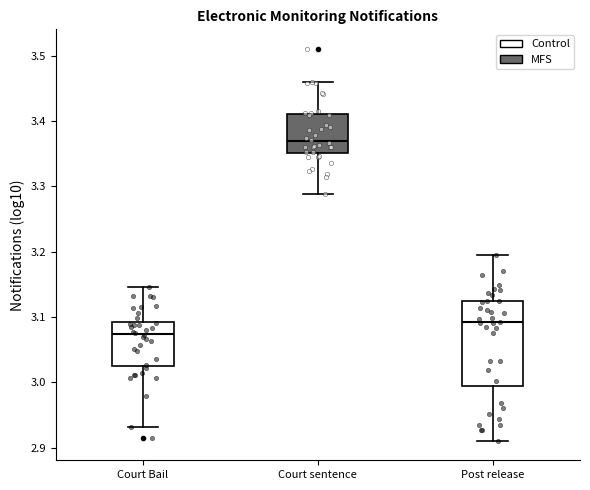

Reading left to right, transcribe this box plot: for each box, give where its median line is, the range the box spans, and where its two whiskers end, as read against the y-axis. The values are not printed on the chart, so give them approximately, as read against the axis.

Court Bail: median 3.07, box 3.03 to 3.09, whiskers 2.93 to 3.15
Court sentence: median 3.37, box 3.35 to 3.41, whiskers 3.29 to 3.46
Post release: median 3.09, box 2.99 to 3.12, whiskers 2.91 to 3.19